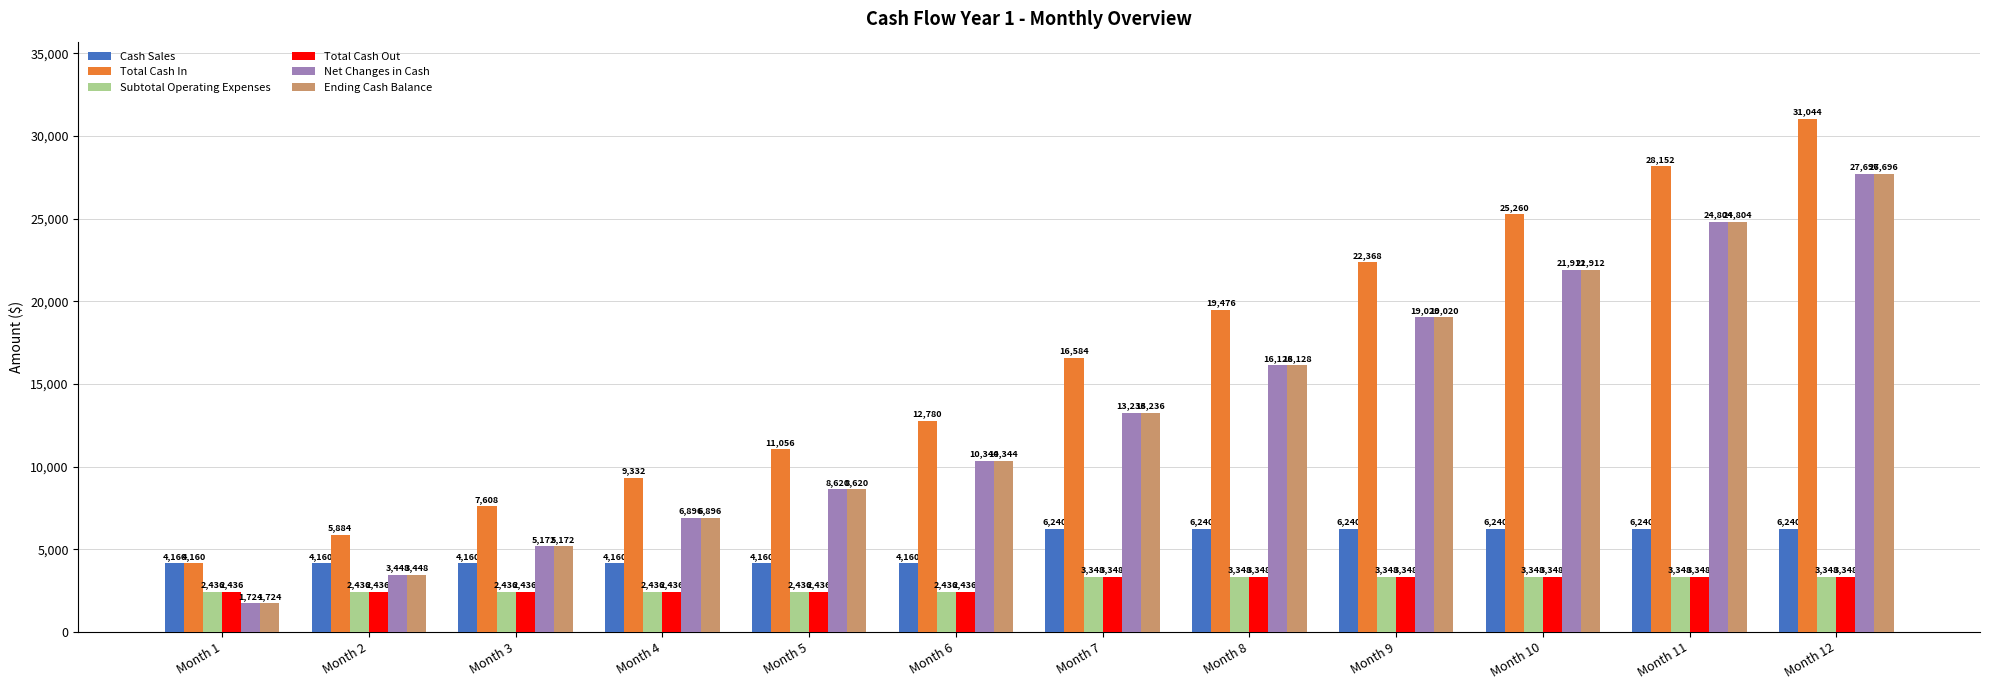

Reading left to right, extract all data points from this chart.

Cash Sales: Month 1=4160	Month 2=4160	Month 3=4160	Month 4=4160	Month 5=4160	Month 6=4160	Month 7=6240	Month 8=6240	Month 9=6240	Month 10=6240	Month 11=6240	Month 12=6240
Total Cash In: Month 1=4160	Month 2=5884	Month 3=7608	Month 4=9332	Month 5=11056	Month 6=12780	Month 7=16584	Month 8=19476	Month 9=22368	Month 10=25260	Month 11=28152	Month 12=31044
Subtotal Operating Expenses: Month 1=2436	Month 2=2436	Month 3=2436	Month 4=2436	Month 5=2436	Month 6=2436	Month 7=3348	Month 8=3348	Month 9=3348	Month 10=3348	Month 11=3348	Month 12=3348
Total Cash Out: Month 1=2436	Month 2=2436	Month 3=2436	Month 4=2436	Month 5=2436	Month 6=2436	Month 7=3348	Month 8=3348	Month 9=3348	Month 10=3348	Month 11=3348	Month 12=3348
Net Changes in Cash: Month 1=1724	Month 2=3448	Month 3=5172	Month 4=6896	Month 5=8620	Month 6=10344	Month 7=13236	Month 8=16128	Month 9=19020	Month 10=21912	Month 11=24804	Month 12=27696
Ending Cash Balance: Month 1=1724	Month 2=3448	Month 3=5172	Month 4=6896	Month 5=8620	Month 6=10344	Month 7=13236	Month 8=16128	Month 9=19020	Month 10=21912	Month 11=24804	Month 12=27696